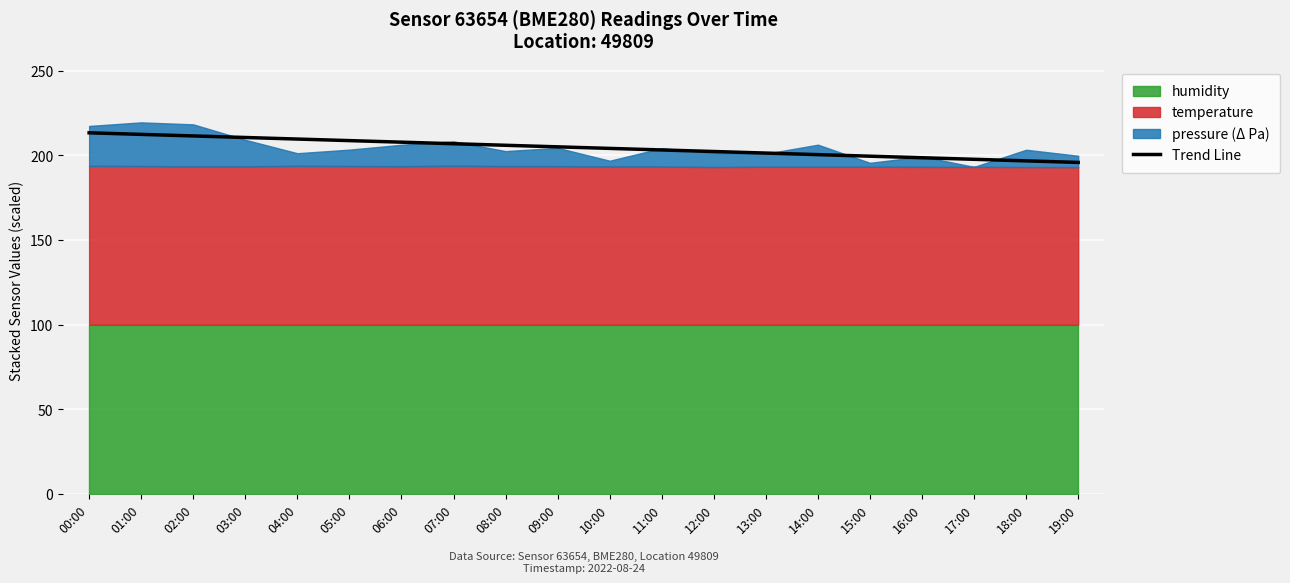

What is the label of the 7th point from the right?

13:00